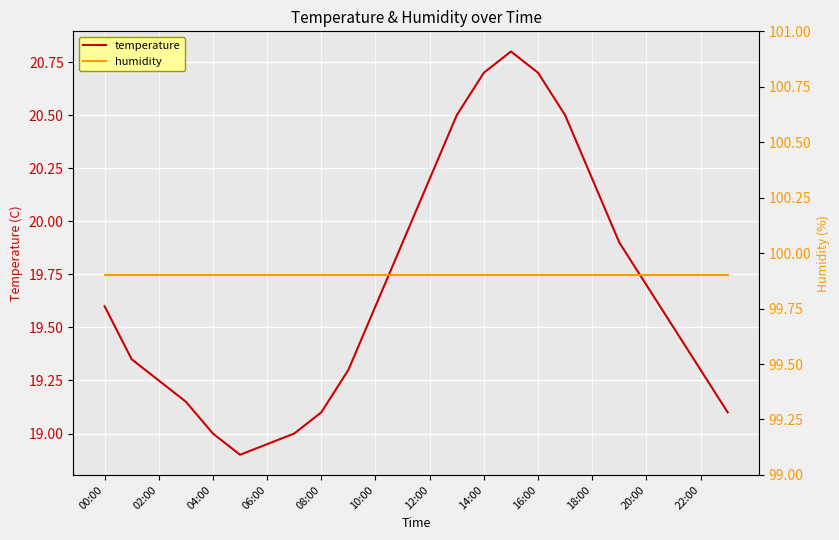

True or false: temperature and humidity cross at least once.

False